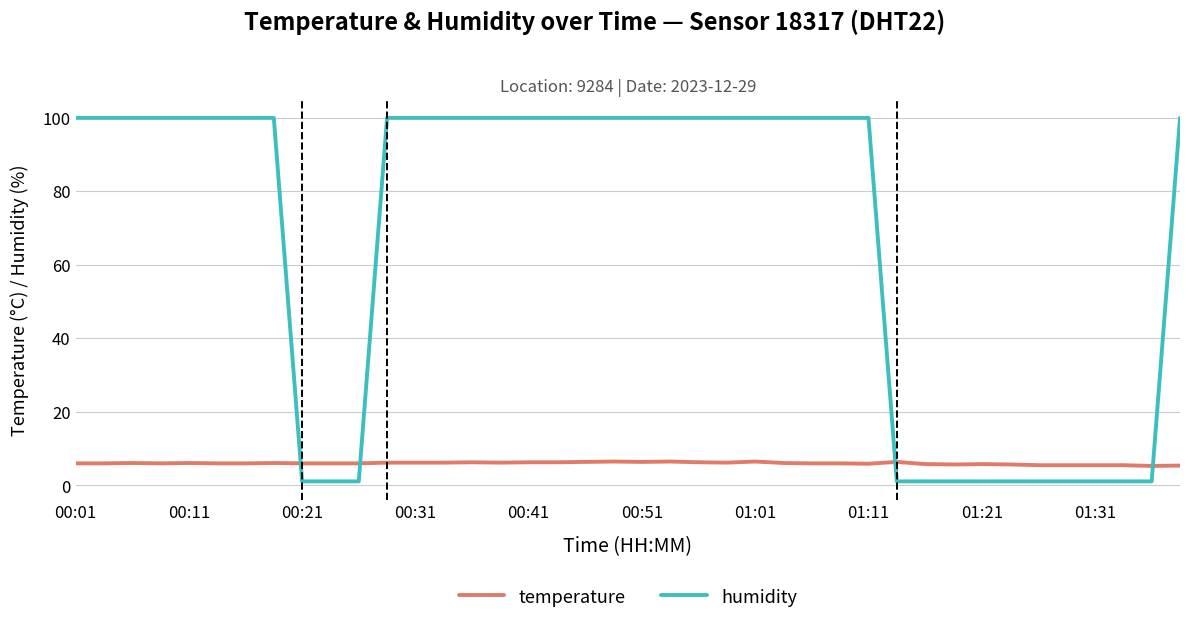

What is the minimum value shown in the chart?

1.0